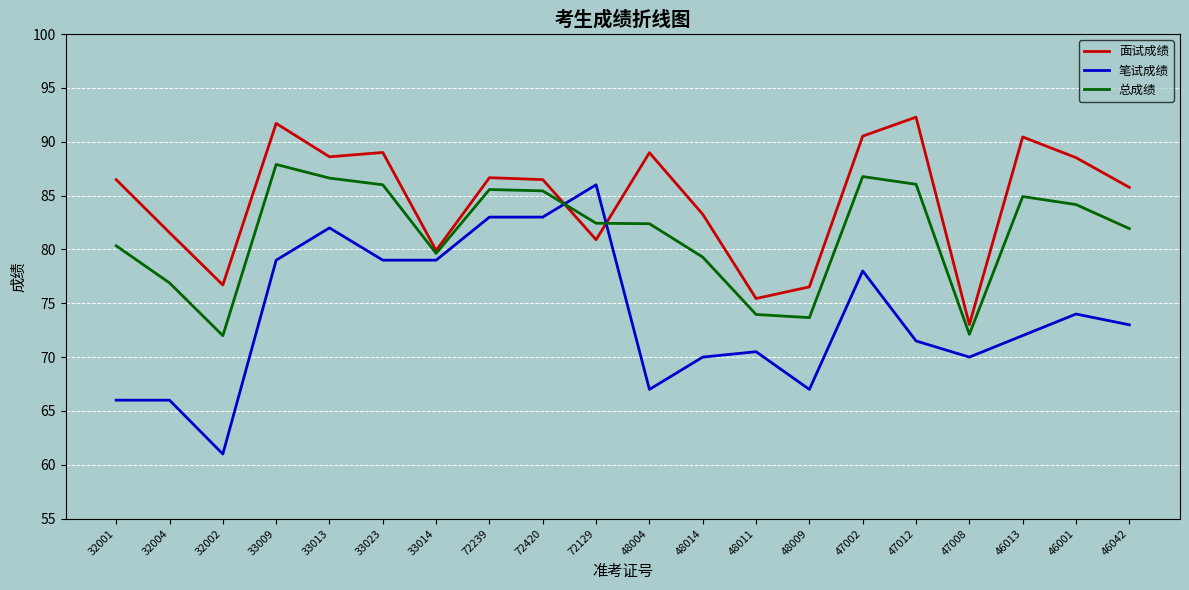

What position from the right is 33023?

15